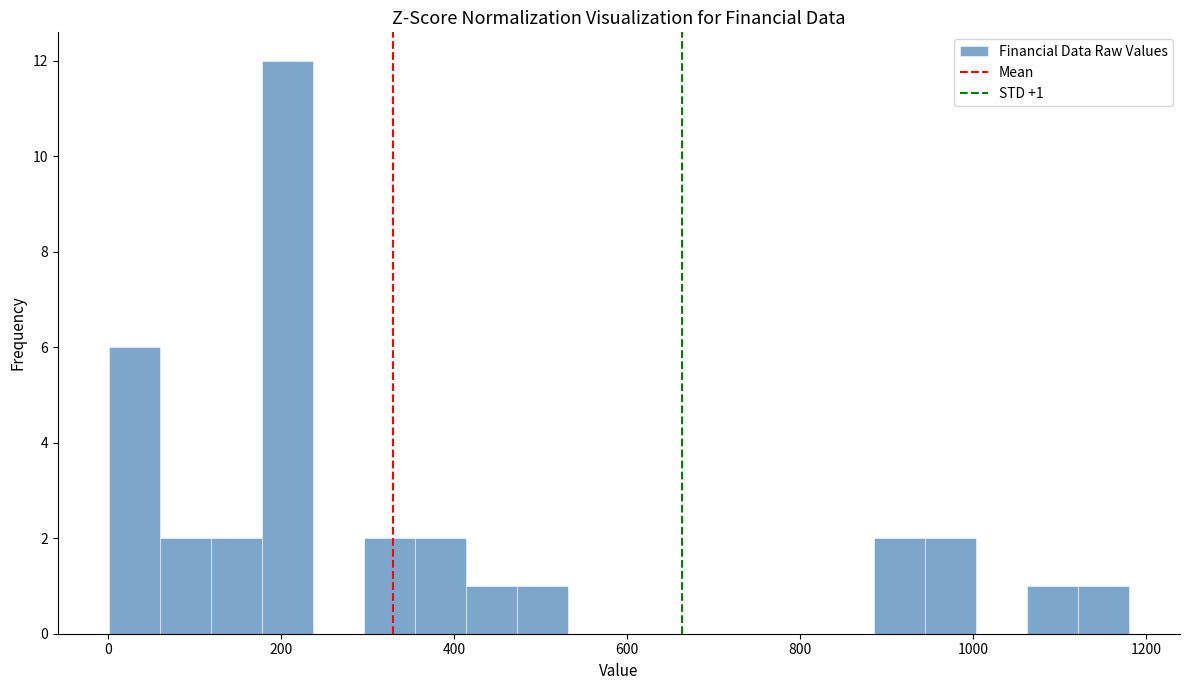

Around what value on the x-axis is the tallest bar? Give the approximate position of its centre, as read against the axis.

200